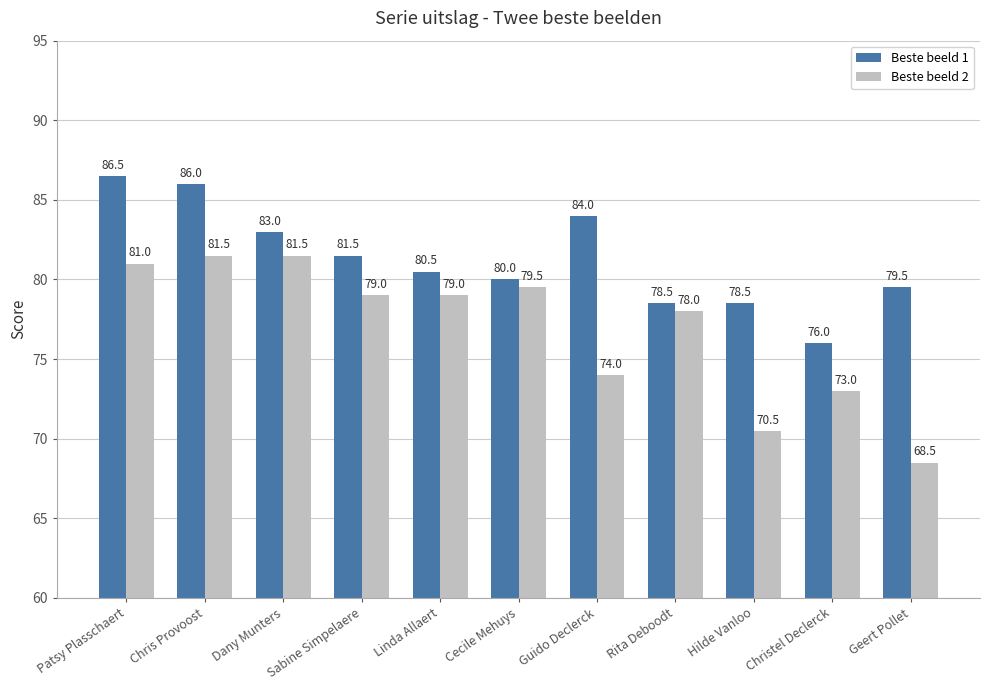

What are all the series names shown in the legend?

Beste beeld 1, Beste beeld 2